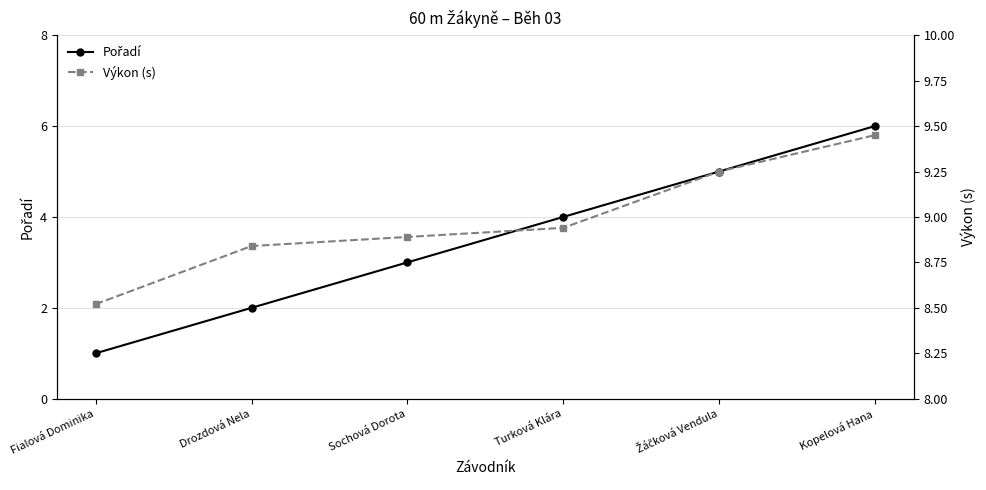

What is the label of the 3rd point from the left?

Sochová Dorota